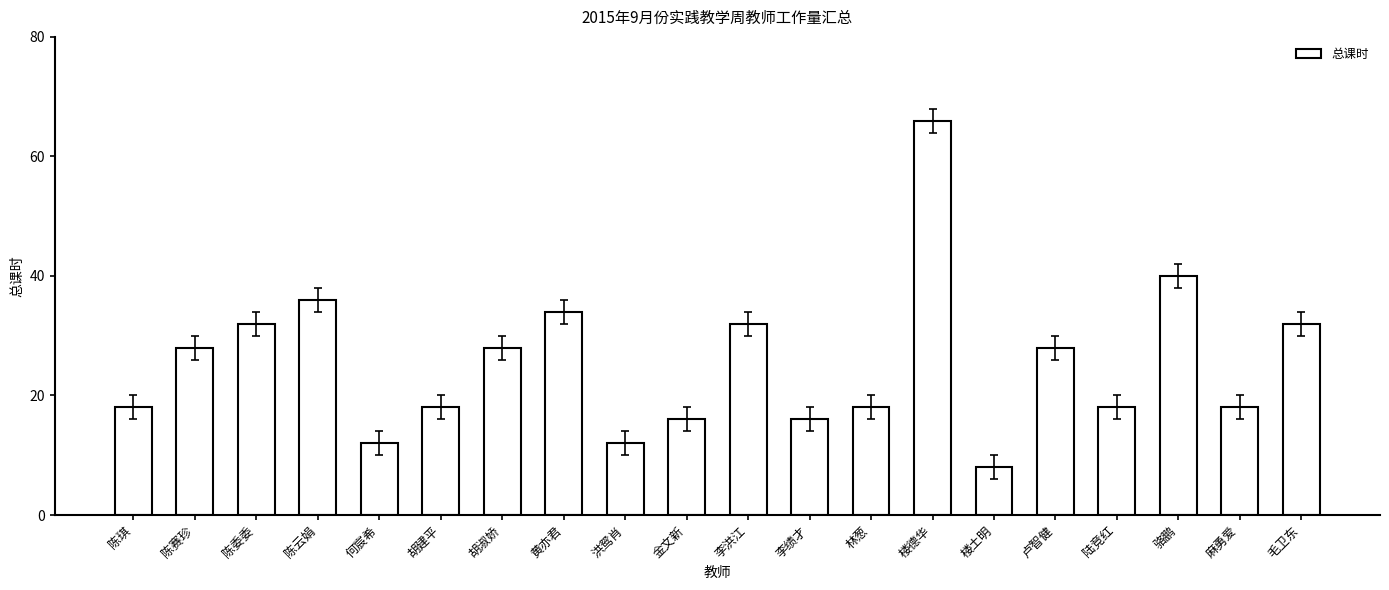

Which label corresponds to the smallest value in the chart?

楼土明